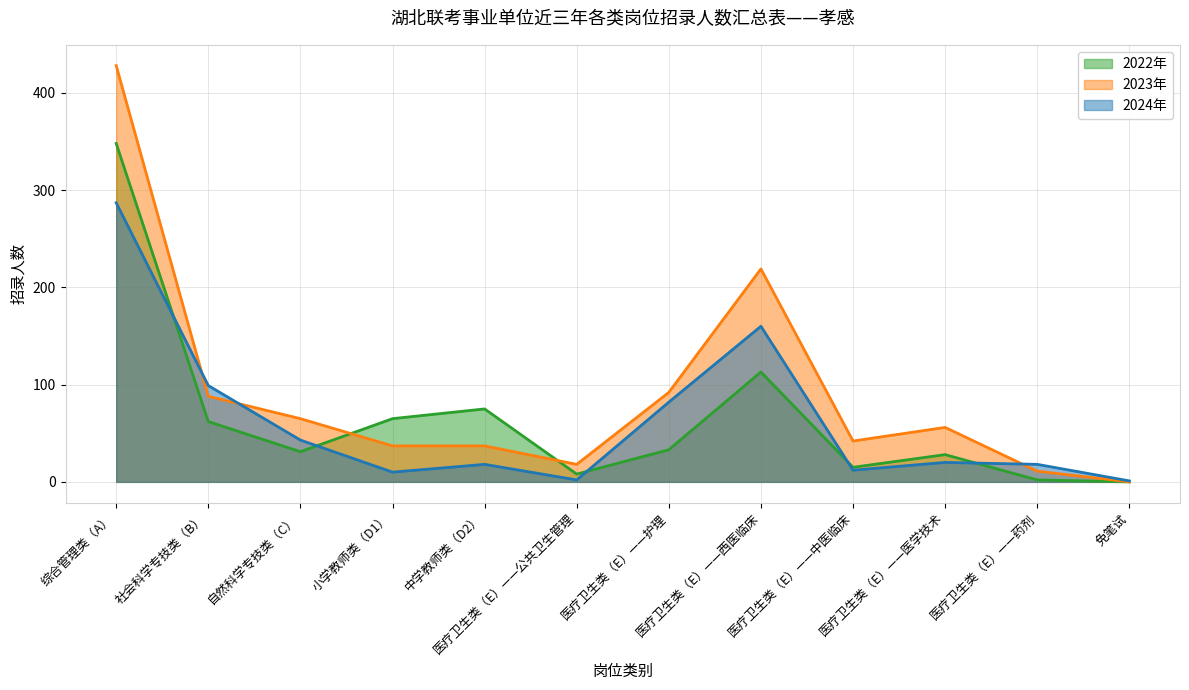

Reading left to right, extract all data points from this chart.

2022年: 综合管理类（A）=348	社会科学专技类（B）=62	自然科学专技类（C）=31	小学教师类（D1）=65	中学教师类（D2）=75	医疗卫生类（E）——公共卫生管理=8	医疗卫生类（E）——护理=33	医疗卫生类（E）——西医临床=113	医疗卫生类（E）——中医临床=15	医疗卫生类（E）——医学技术=28	医疗卫生类（E）——药剂=2	免笔试=0
2023年: 综合管理类（A）=428	社会科学专技类（B）=88	自然科学专技类（C）=65	小学教师类（D1）=37	中学教师类（D2）=37	医疗卫生类（E）——公共卫生管理=18	医疗卫生类（E）——护理=92	医疗卫生类（E）——西医临床=219	医疗卫生类（E）——中医临床=42	医疗卫生类（E）——医学技术=56	医疗卫生类（E）——药剂=11	免笔试=0
2024年: 综合管理类（A）=287	社会科学专技类（B）=99	自然科学专技类（C）=43	小学教师类（D1）=10	中学教师类（D2）=18	医疗卫生类（E）——公共卫生管理=2	医疗卫生类（E）——护理=82	医疗卫生类（E）——西医临床=160	医疗卫生类（E）——中医临床=12	医疗卫生类（E）——医学技术=20	医疗卫生类（E）——药剂=18	免笔试=1